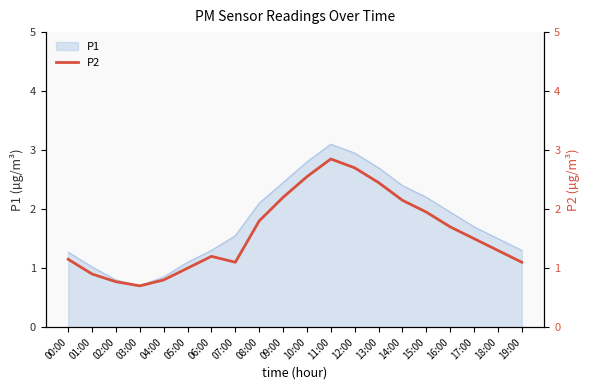

How many interior local peaks (higher than both neighbors) does the data have?

2